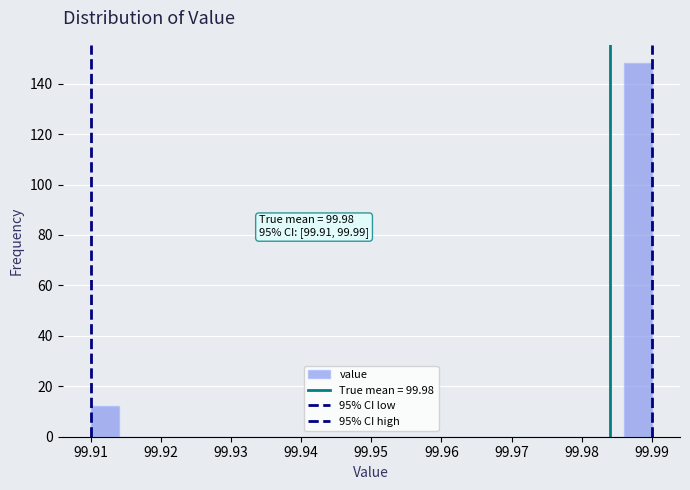

Over which range of the x-axis is the bar tallest?

99.986 to 99.990